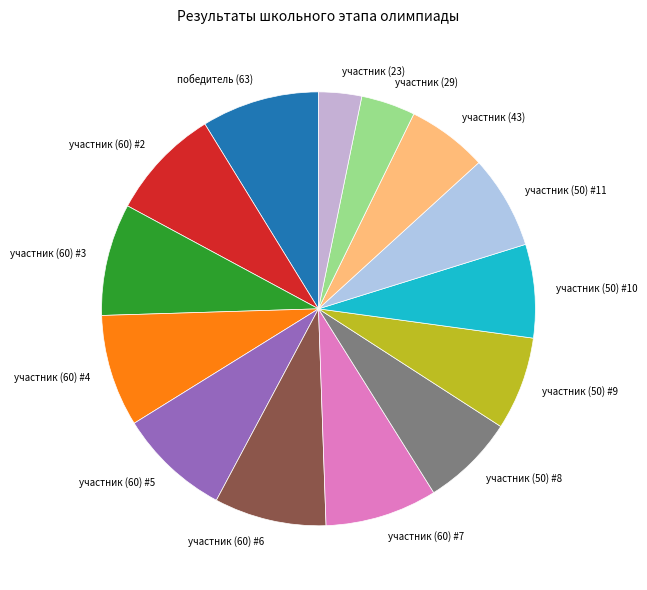

Between участник (60) #4 and участник (43), which is larger?

участник (60) #4